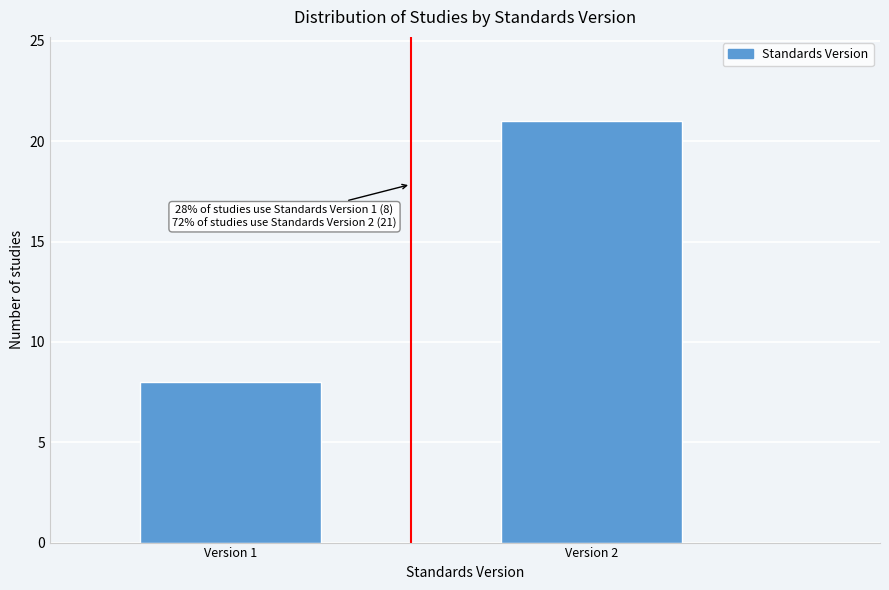

Reading left to right, extract all data points from this chart.

Version 1=8	Version 2=21